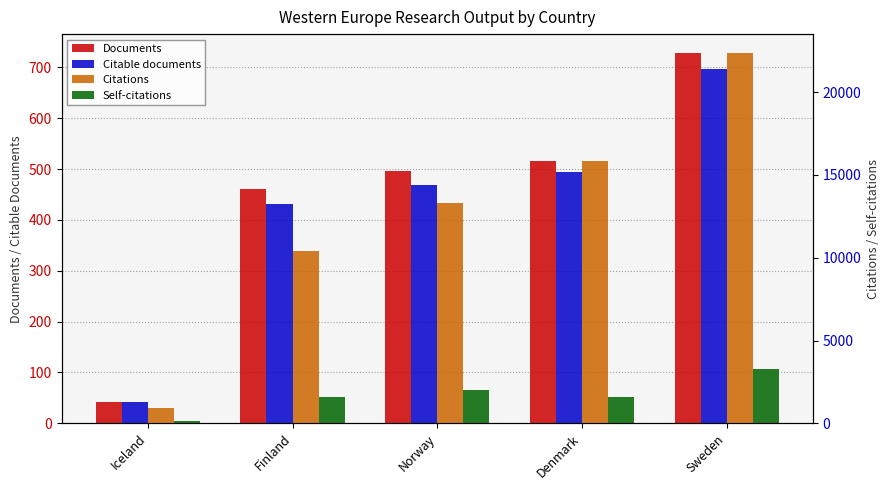

The Citations series shows 13315 at Norway. True or false?

True